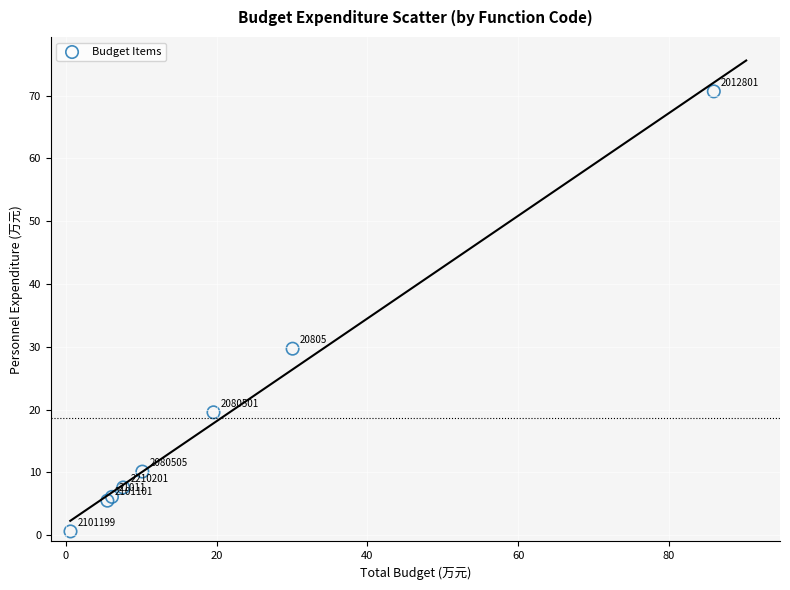

What Y value in the scatter plot is closest to 35?

29.7